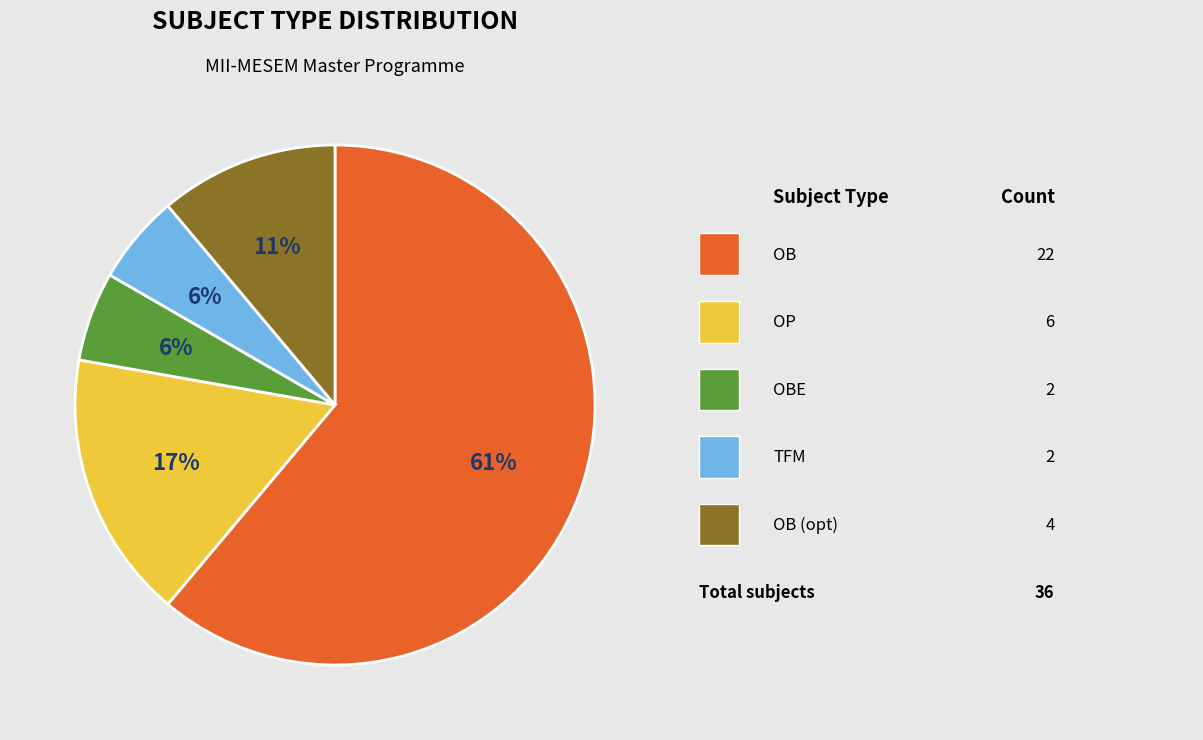

Is there a majority slice in this chart?

Yes